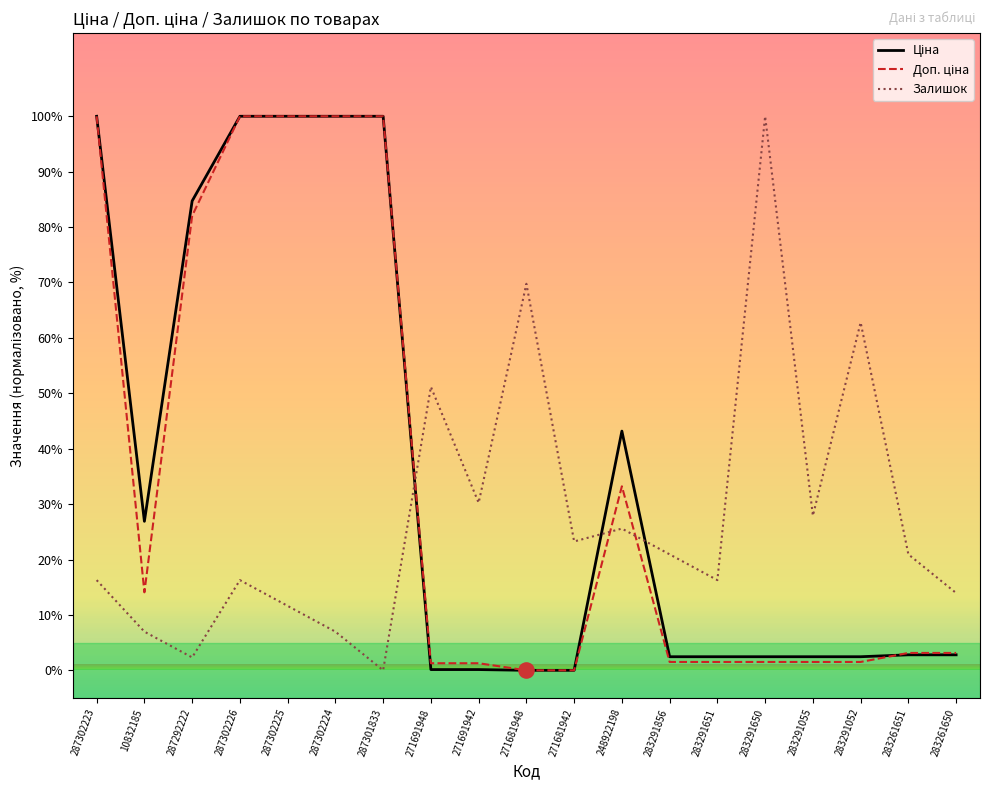

What is the total value across all series at 248922198?

102.0